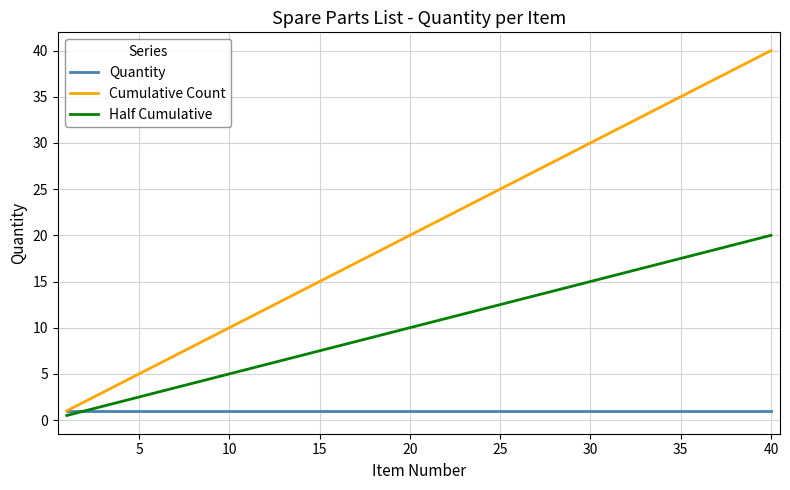

How many lines are shown in the chart?

3